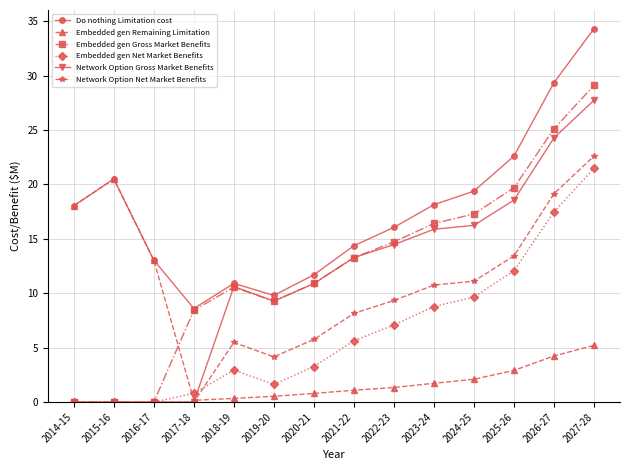

Is this an area chart (filled region under the line)?

No